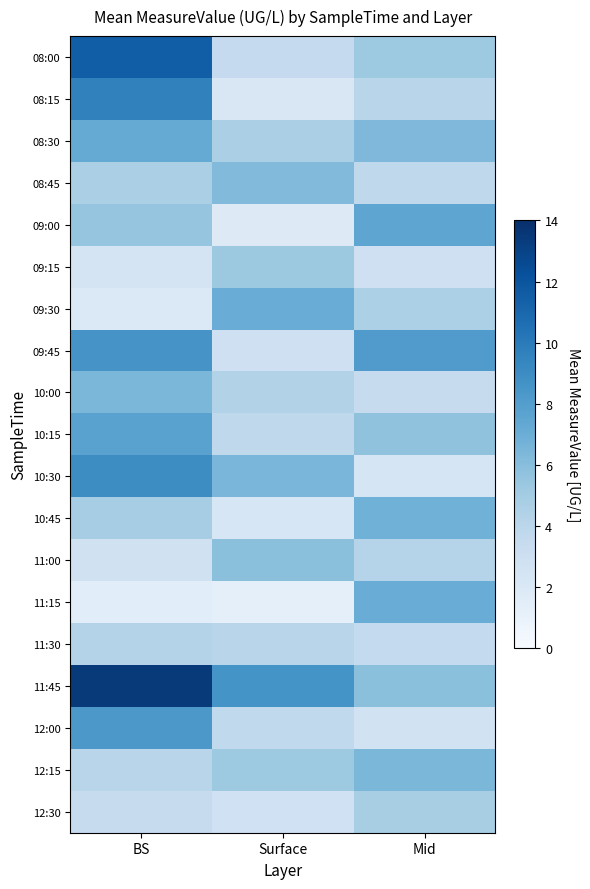

At which category is the sum across all series the highest?

BS